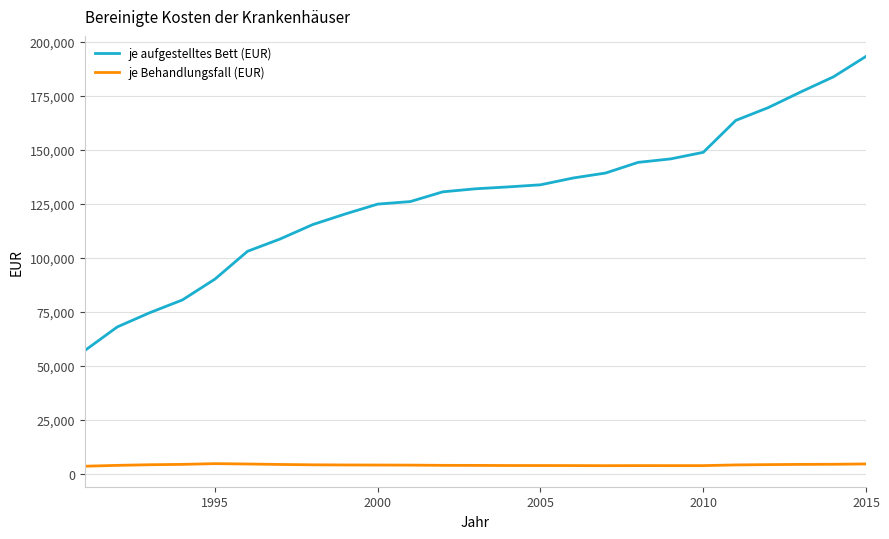

Which series has the largest total across all categories?

je aufgestelltes Bett (EUR)